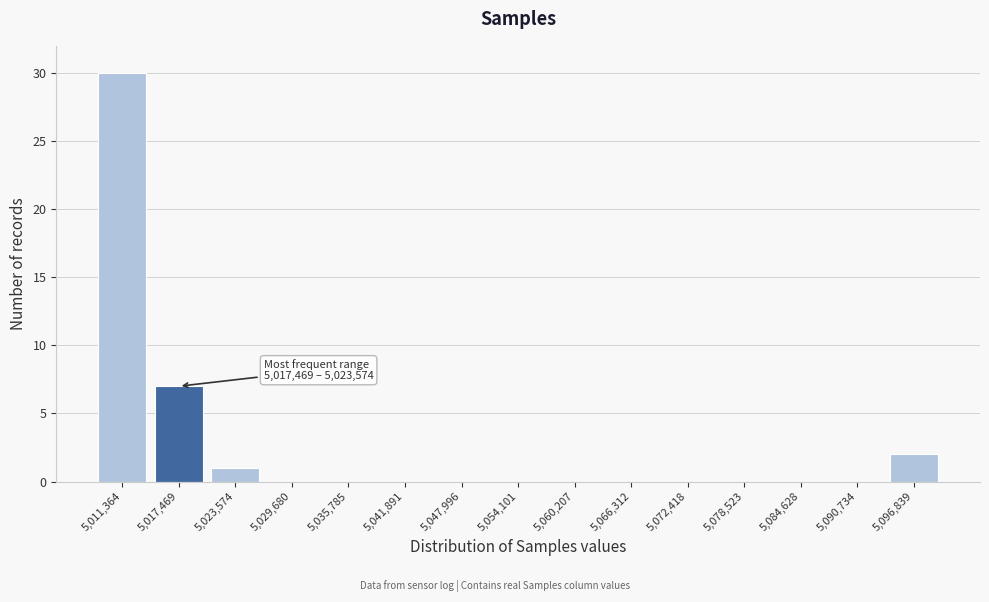

Reading right to left, transcribe all the data shown in this chart.

5,096,839=2	5,090,734=0	5,084,628=0	5,078,523=0	5,072,418=0	5,066,312=0	5,060,207=0	5,054,101=0	5,047,996=0	5,041,891=0	5,035,785=0	5,029,680=0	5,023,574=1	5,017,469=7	5,011,364=30